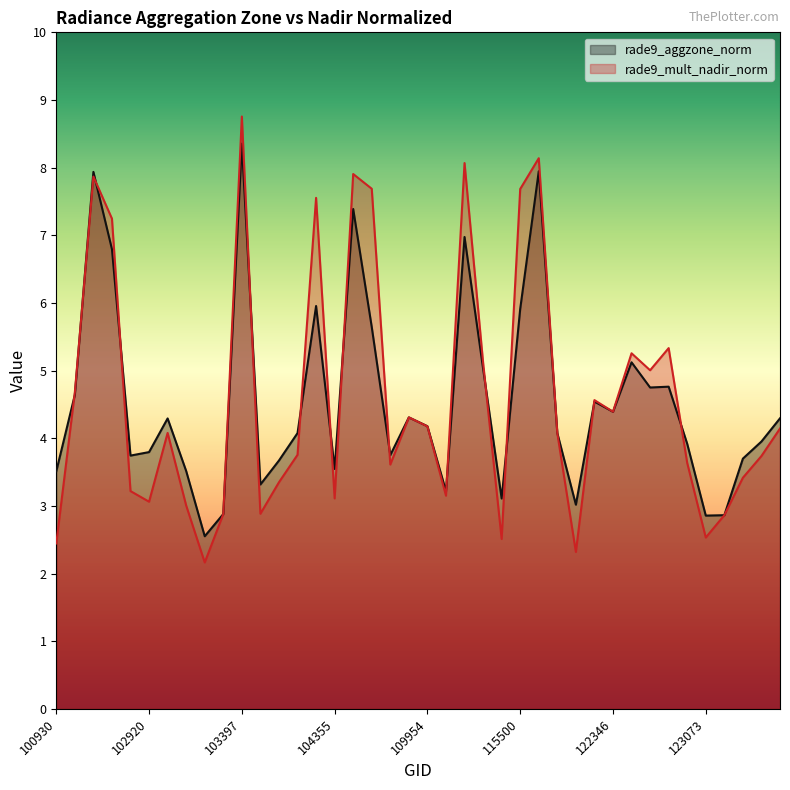

What is the greatest value displayed?

8.8